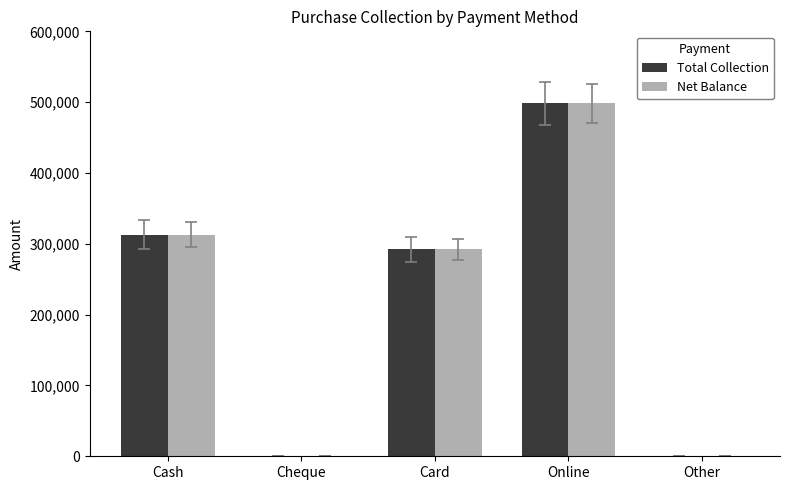

What is the sum of the Net Balance values at Cheque and Online?

498200